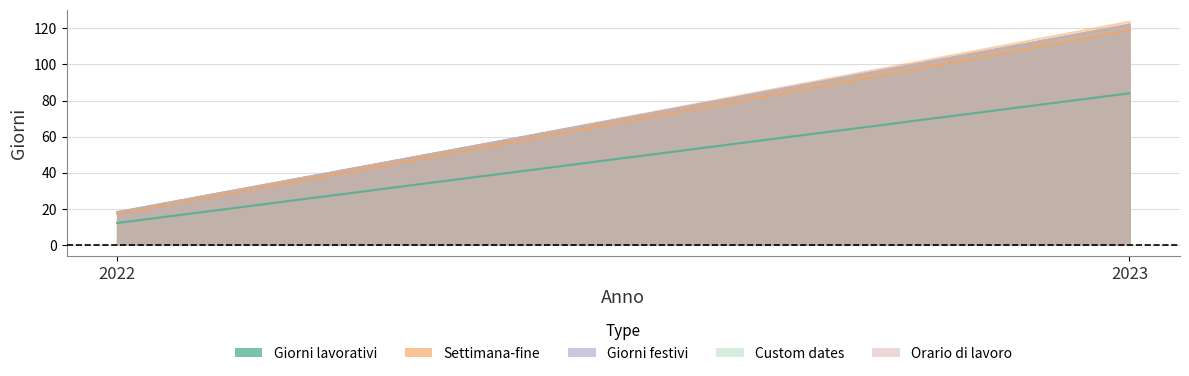

Is the value of Giorni festivi at 2023 greater than the value of Custom dates at 2022?

Yes